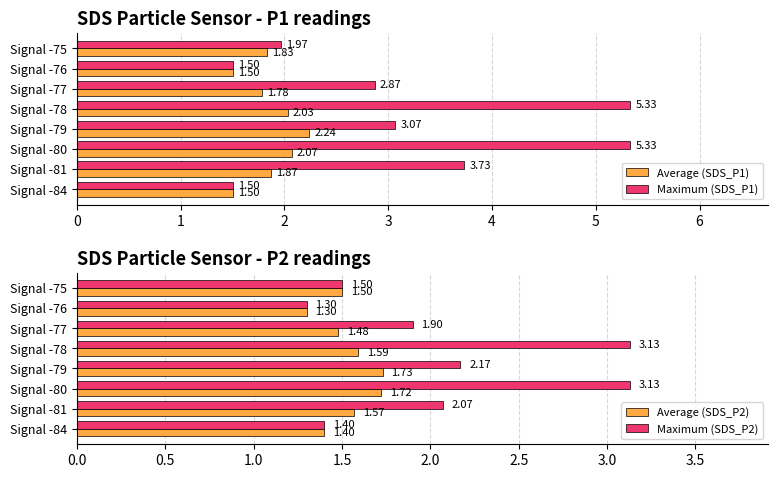

What is the value of the Maximum (SDS_P2) bar at the 2nd from the left?

2.1